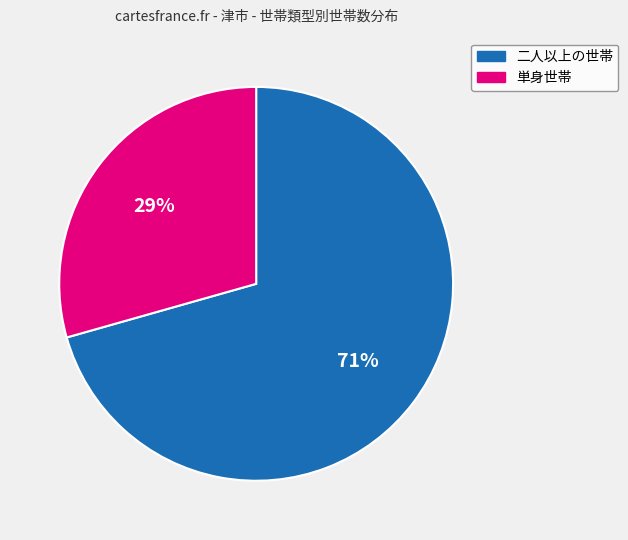

Is it true that 単身世帯 is 29% of the pie?

True